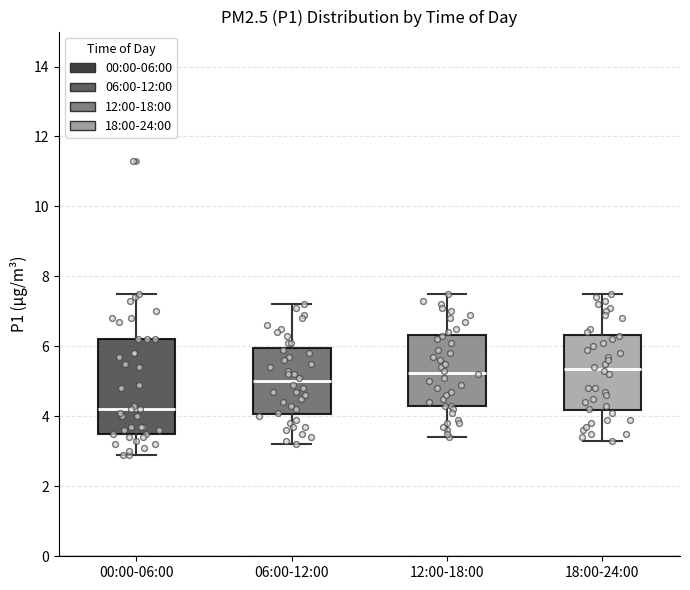

Reading left to right, transcribe this box plot: for each box, give where its median line is, the range the box spans, and where its two whiskers end, as read against the y-axis. The values are not printed on the chart, so give them approximately, as read against the axis.

00:00-06:00: median 4.2, box 3.6 to 6.2, whiskers 3.0 to 7.6
06:00-12:00: median 5.0, box 4.0 to 6.0, whiskers 3.2 to 7.2
12:00-18:00: median 5.2, box 4.4 to 6.4, whiskers 3.4 to 7.6
18:00-24:00: median 5.4, box 4.2 to 6.4, whiskers 3.4 to 7.6